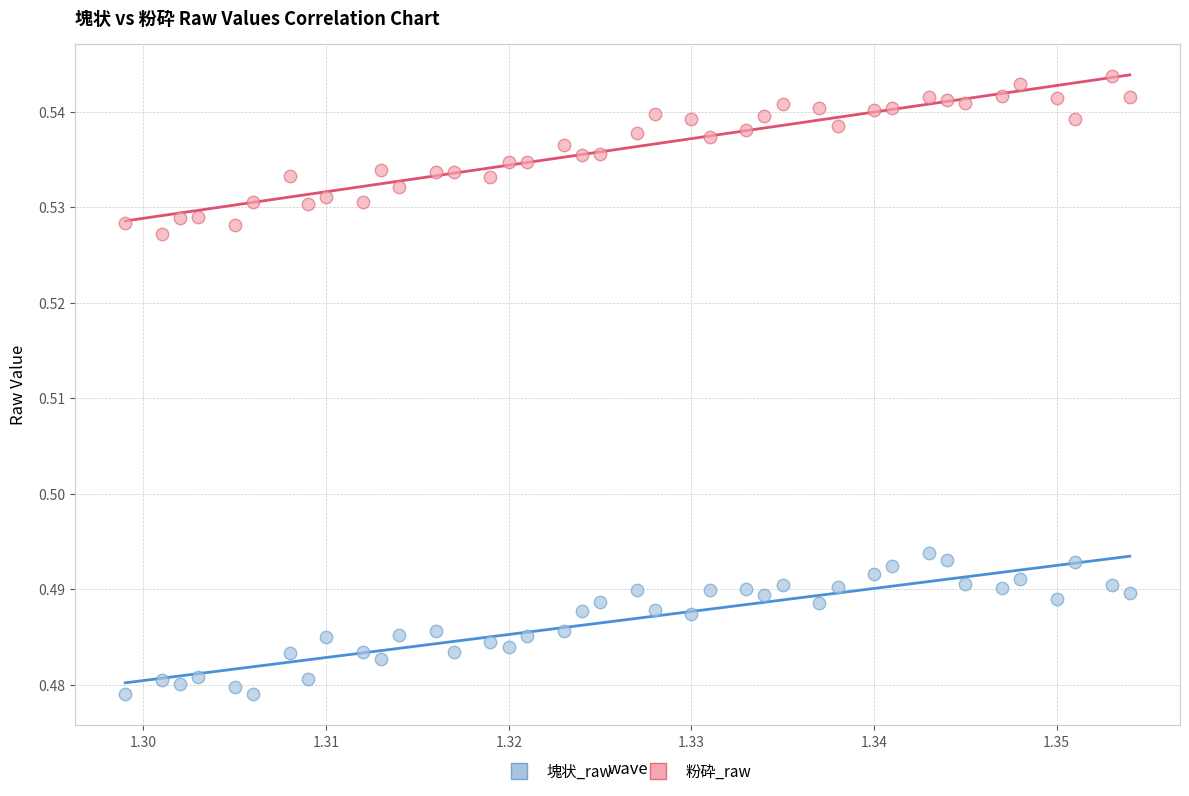

Which series has the largest Y range (max minus min)?

粉砕_raw